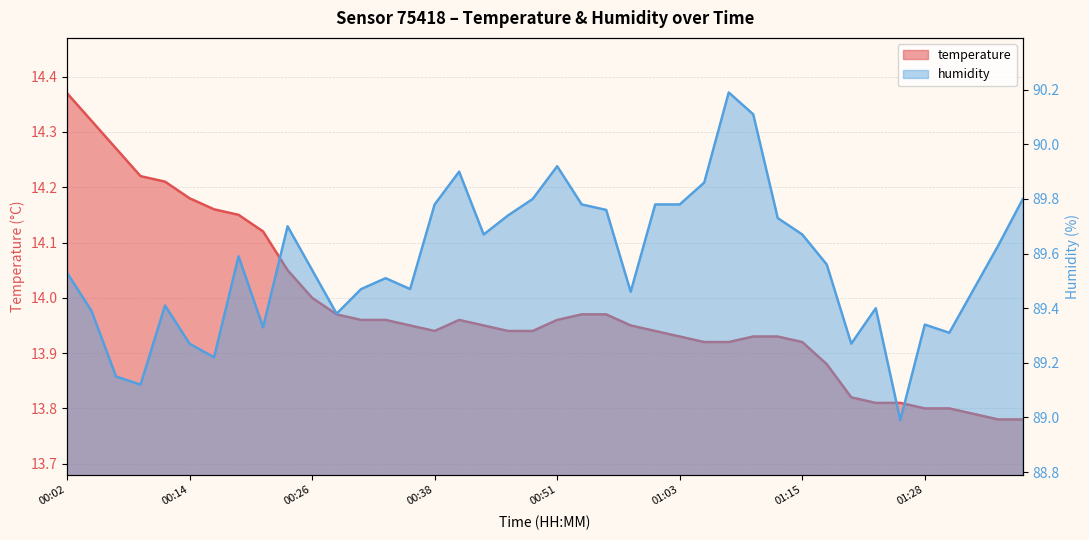

Reading left to right, list all the values displayed in this chart.

temperature: 00:02=14.4	00:04=14.3	00:07=14.3	00:09=14.2	00:12=14.2	00:14=14.2	00:16=14.2	00:19=14.2	00:21=14.1	00:24=14.1	00:26=14.0	00:29=14.0	00:31=14.0	00:34=14.0	00:36=13.9	00:38=13.9	00:41=14.0	00:43=13.9	00:46=13.9	00:48=13.9	00:51=14.0	00:53=14.0	00:56=14.0	00:58=13.9	01:01=13.9	01:03=13.9	01:05=13.9	01:08=13.9	01:10=13.9	01:13=13.9	01:15=13.9	01:18=13.9	01:20=13.8	01:23=13.8	01:25=13.8	01:28=13.8	01:30=13.8	01:33=13.8	01:35=13.8	01:38=13.8
humidity: 00:02=89.5	00:04=89.4	00:07=89.2	00:09=89.1	00:12=89.4	00:14=89.3	00:16=89.2	00:19=89.6	00:21=89.3	00:24=89.7	00:26=89.5	00:29=89.4	00:31=89.5	00:34=89.5	00:36=89.5	00:38=89.8	00:41=89.9	00:43=89.7	00:46=89.7	00:48=89.8	00:51=89.9	00:53=89.8	00:56=89.8	00:58=89.5	01:01=89.8	01:03=89.8	01:05=89.9	01:08=90.2	01:10=90.1	01:13=89.7	01:15=89.7	01:18=89.6	01:20=89.3	01:23=89.4	01:25=89.0	01:28=89.3	01:30=89.3	01:33=89.5	01:35=89.6	01:38=89.8